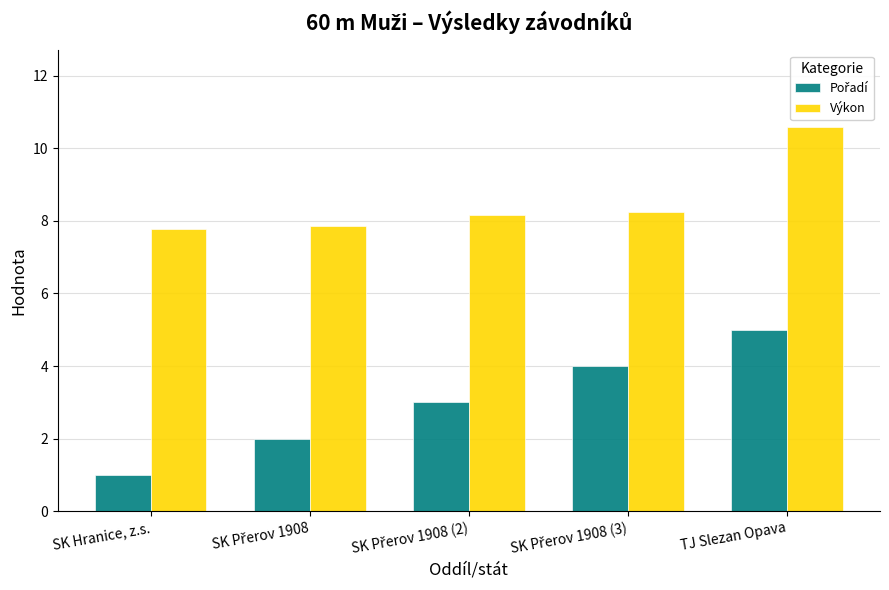

Is it true that Výkon equals 17.8 at TJ Slezan Opava?

False